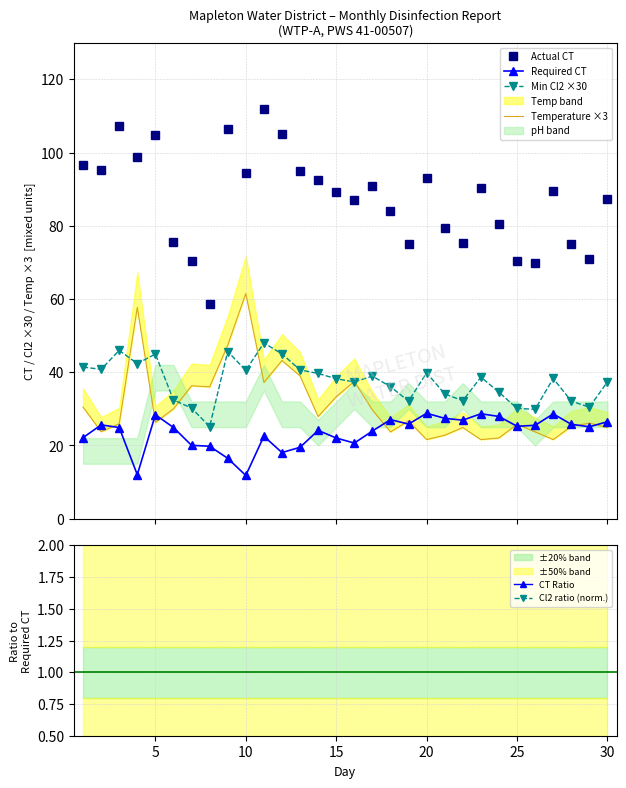

True or false: Actual CT and CT Ratio intersect in this chart.

False